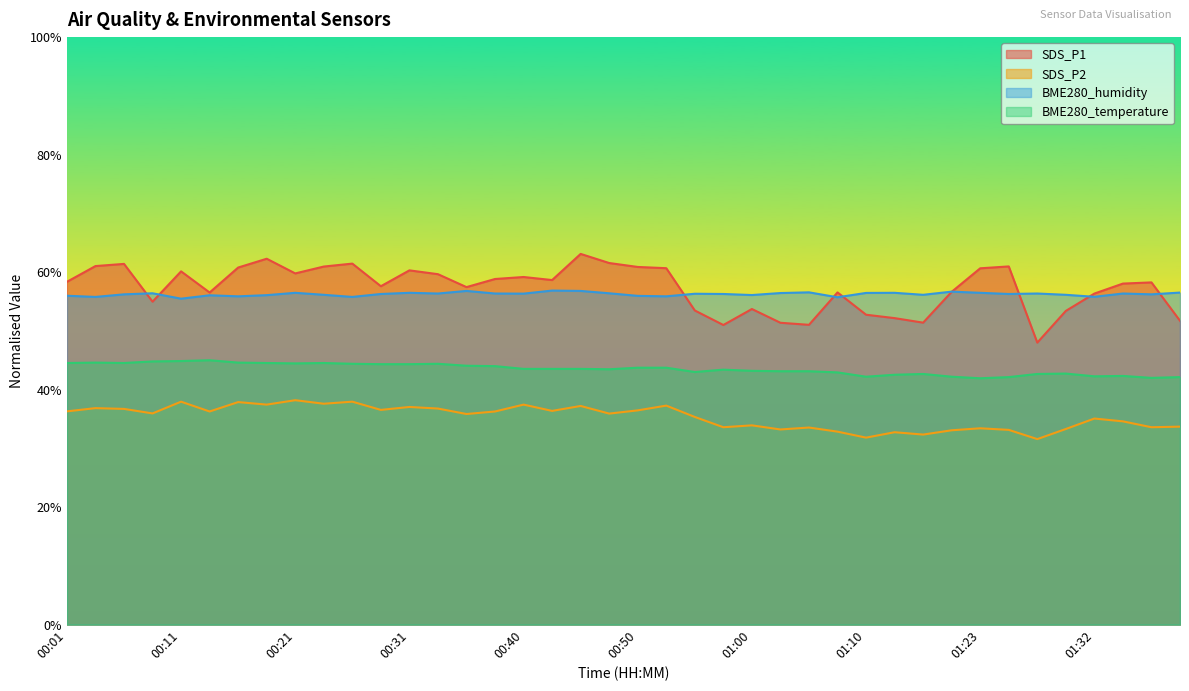

What is the spread (max minus min) of values at 00:06?

24.7